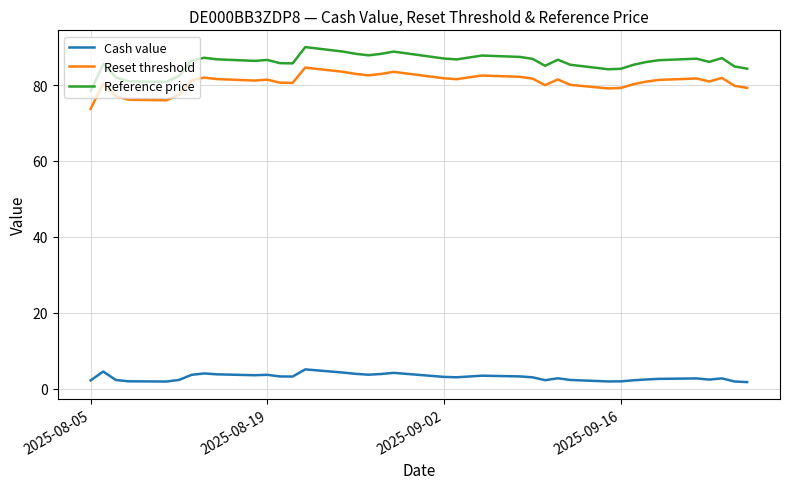

At how many categories does at least one series exceed 49?

38